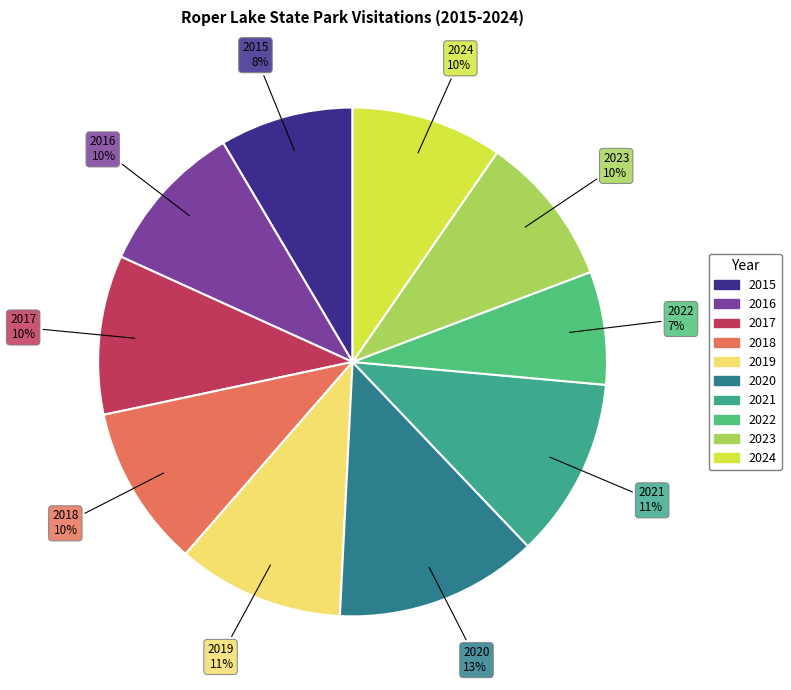

Which category has the biggest portion of the pie?

2020